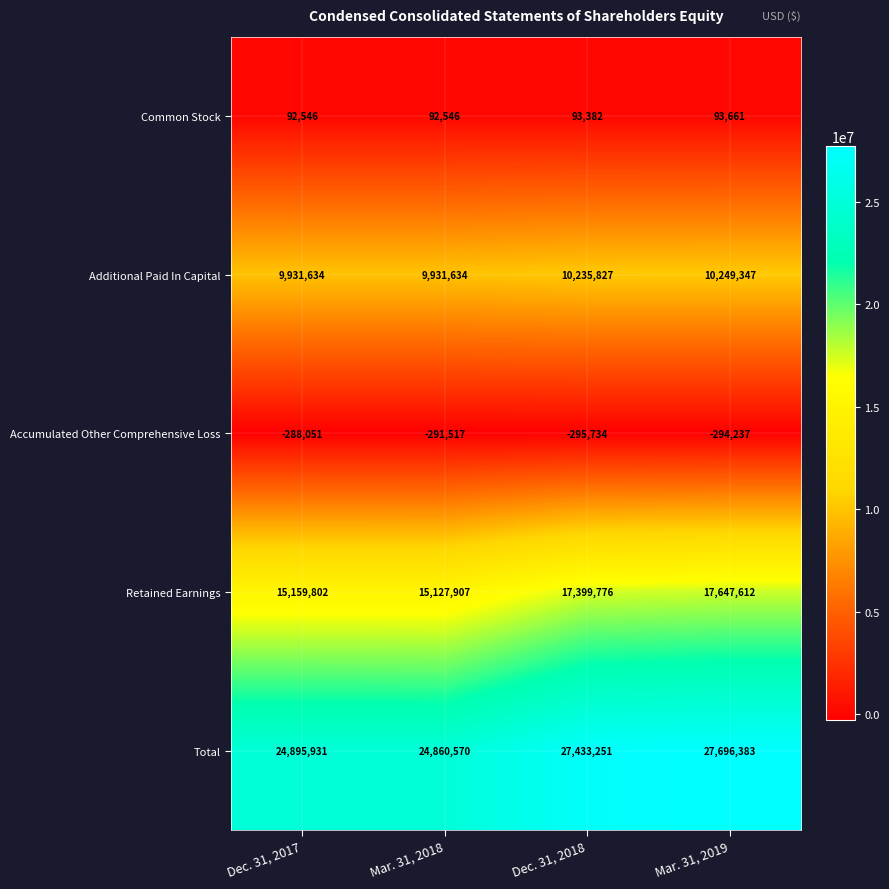

What is the difference between the Common Stock values at Mar. 31, 2018 and Dec. 31, 2018?

836